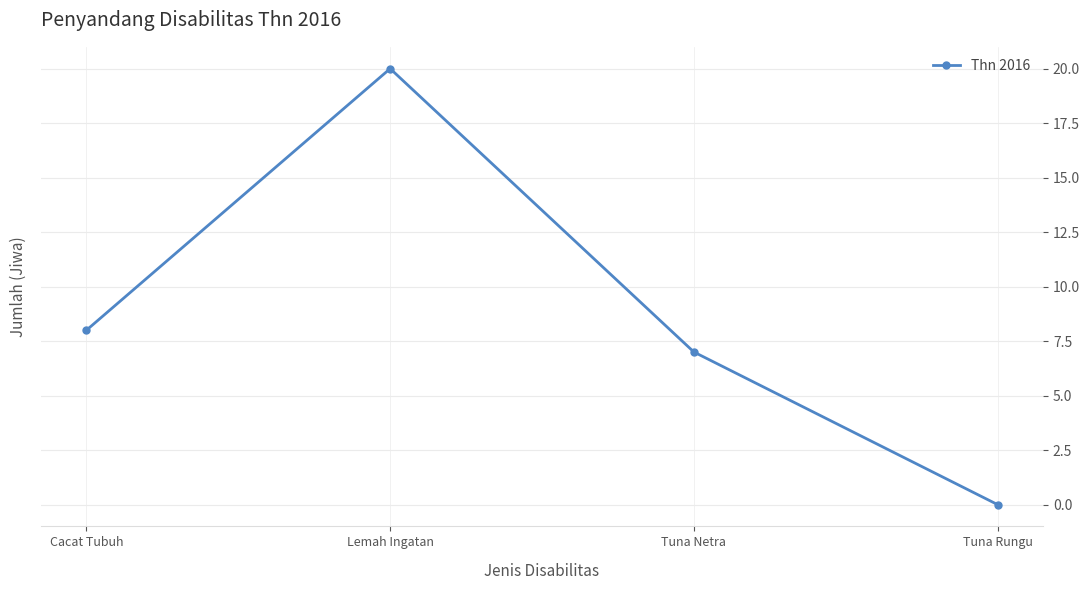

Rank the categories by value from highest to lowest.

Lemah Ingatan, Cacat Tubuh, Tuna Netra, Tuna Rungu